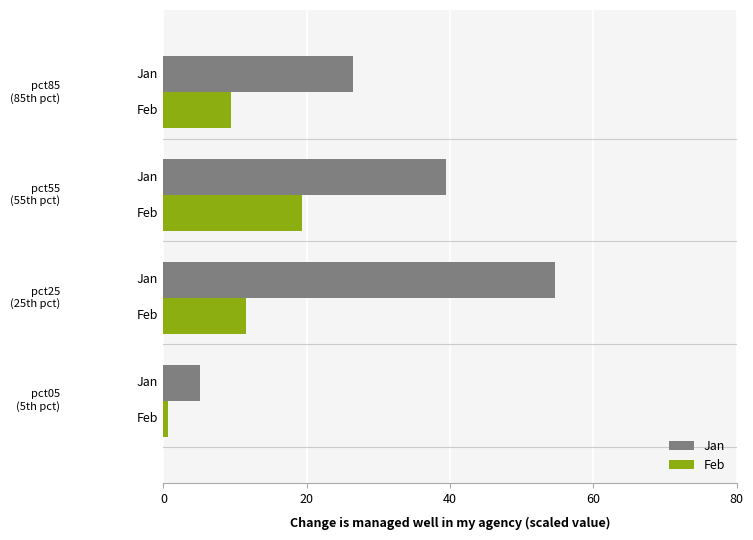

Which series has the largest range (max minus min)?

Jan